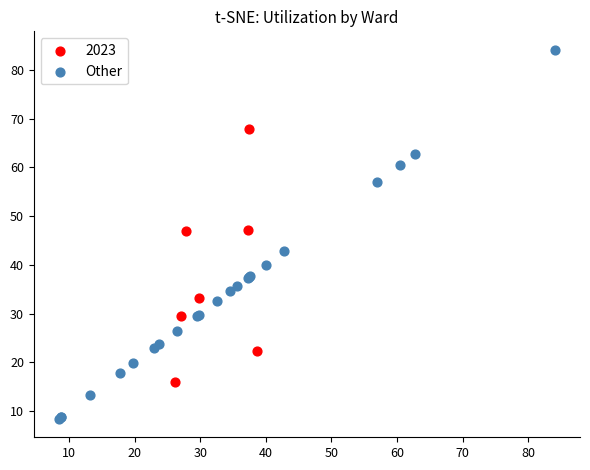

Which series reaches the minimum Y coordinate?

Other